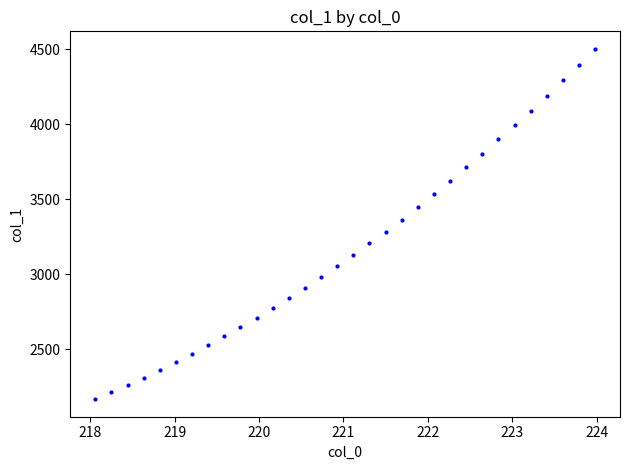

What is the range of Y values (max minus min)?

2337.1